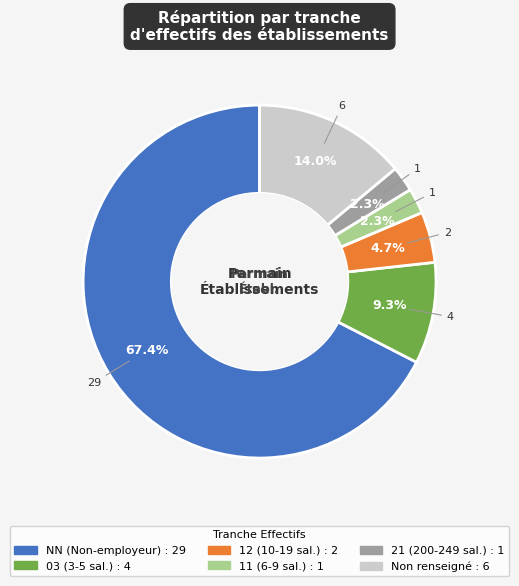

Does any single category account for the majority?

Yes